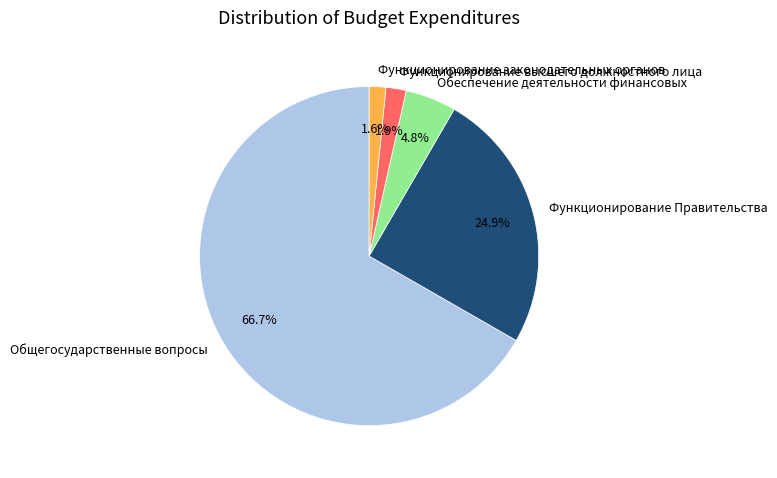

Which slice is the largest?

Общегосударственные вопросы